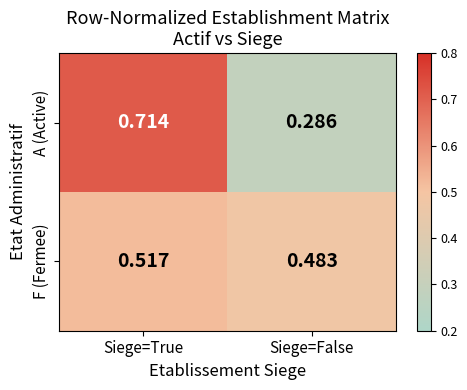

List the series in order of their peak value, lowest first.

F (Fermee), A (Active)